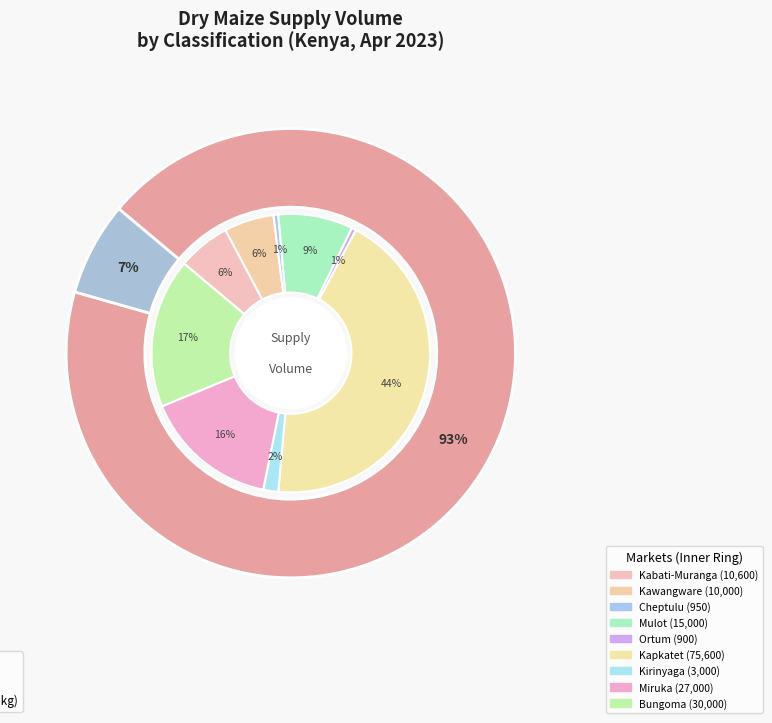

What is the ratio of the value at White Maize (Kirinyaga) to the value at White Maize (Bungoma)?

0.1